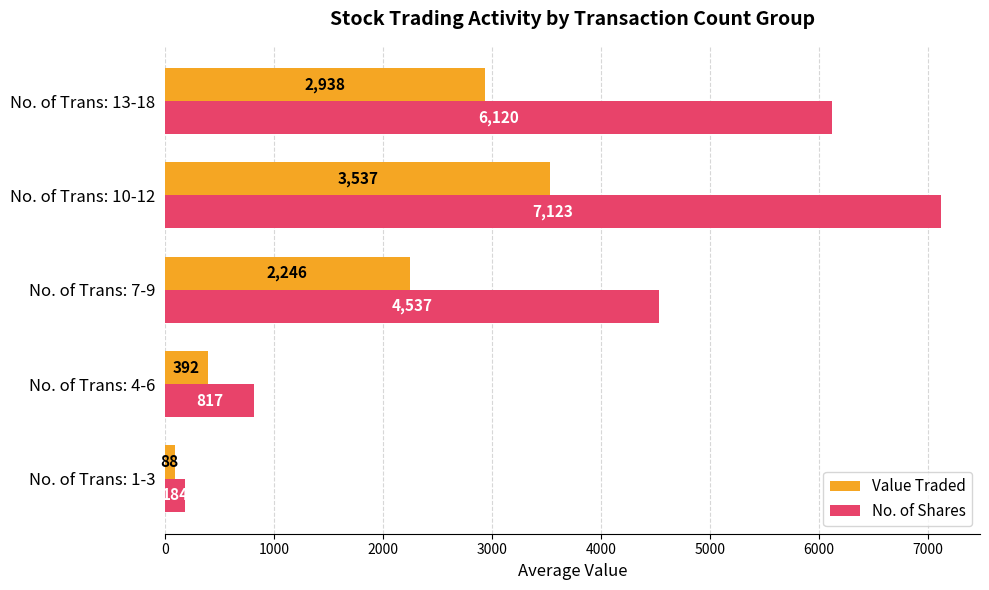

Rank the categories by No. of Shares value from highest to lowest.

No. of Trans: 10-12, No. of Trans: 13-18, No. of Trans: 7-9, No. of Trans: 4-6, No. of Trans: 1-3